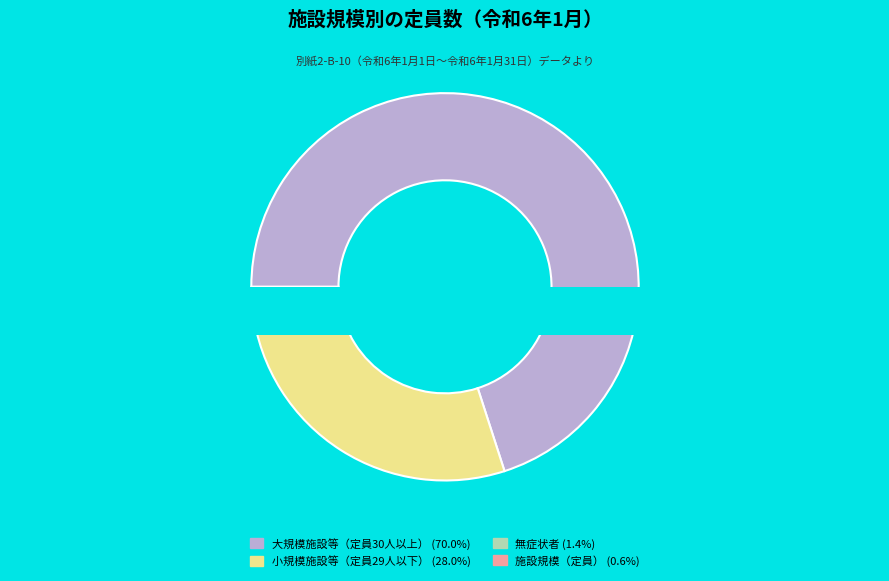

Is the sum of 無症状者 and 施設規模（定員） greater than half?

No